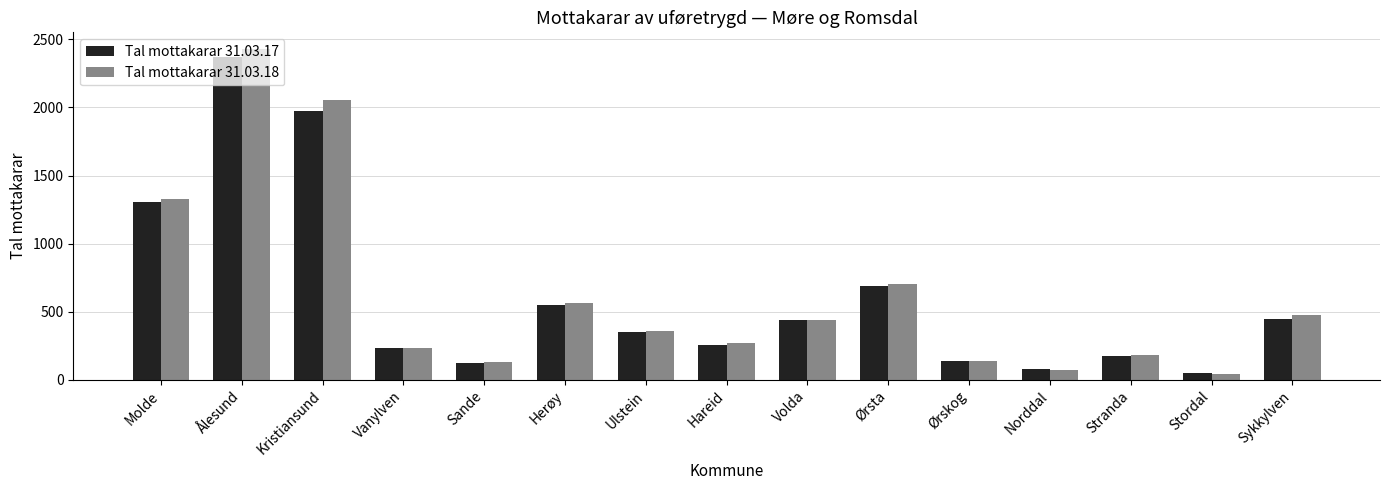

How many groups of bars are there?

15